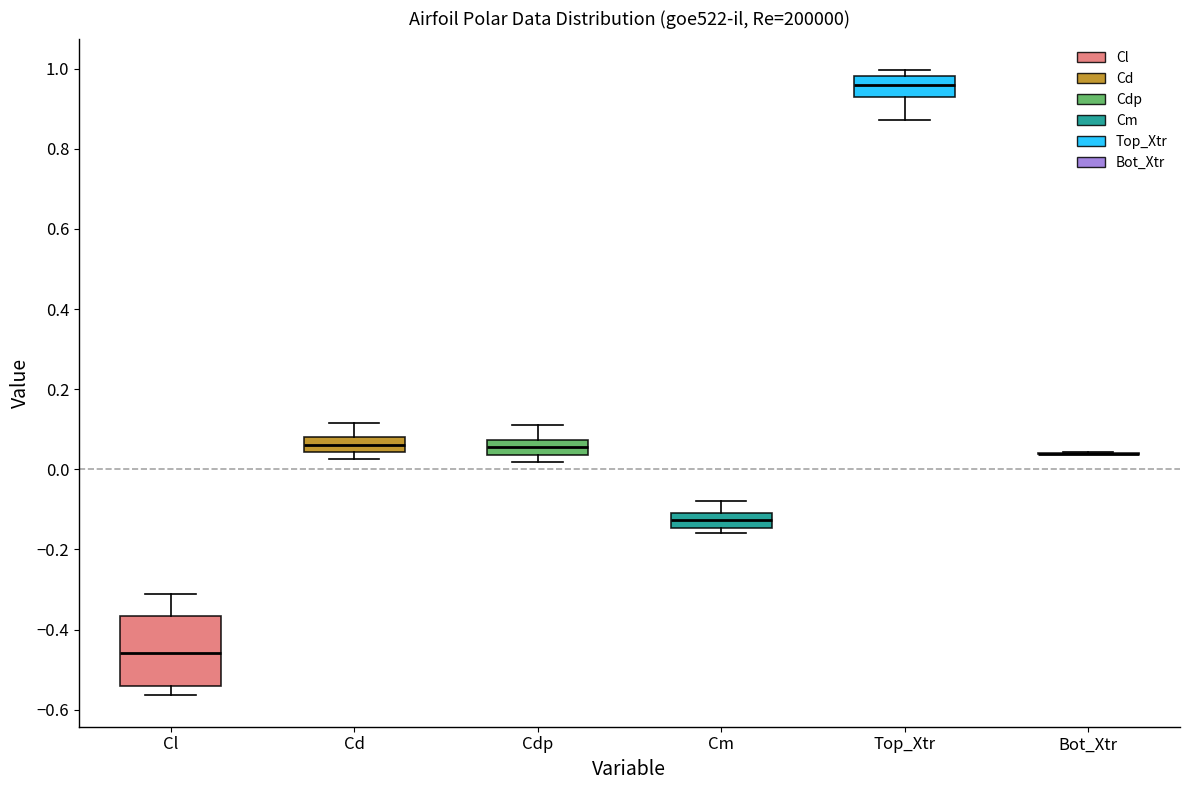

Reading left to right, read every box against the y-axis: the position of its median line, the range the box covers, and the ends of its whiskers. The values are not printed on the chart, so give them approximately, as read against the axis.

Cl: median -0.46, box -0.54 to -0.36, whiskers -0.56 to -0.32
Cd: median 0.06, box 0.04 to 0.08, whiskers 0.02 to 0.12
Cdp: median 0.06, box 0.04 to 0.08, whiskers 0.02 to 0.10
Cm: median -0.12, box -0.14 to -0.10, whiskers -0.16 to -0.08
Top_Xtr: median 0.96, box 0.92 to 0.98, whiskers 0.88 to 1.00
Bot_Xtr: box collapsed to a line at 0.04, whiskers 0.04 to 0.04